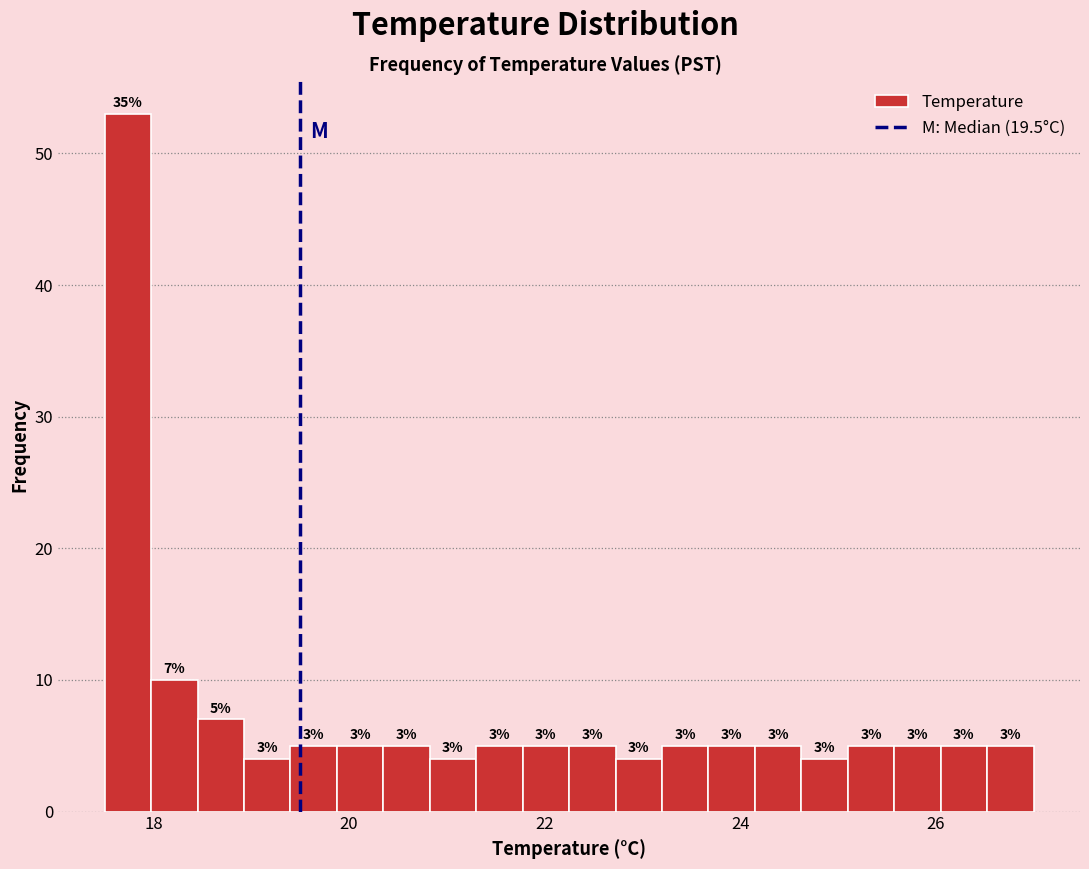

Read against the x-axis, roughly where is the centre of the tallest bar?

17.8